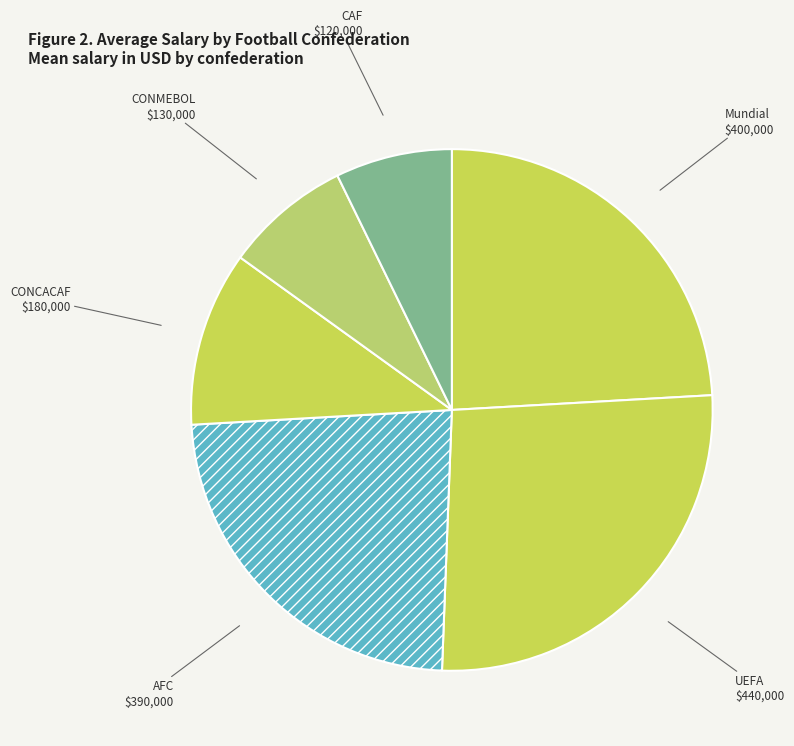

Count the number of slices in the pie.

6